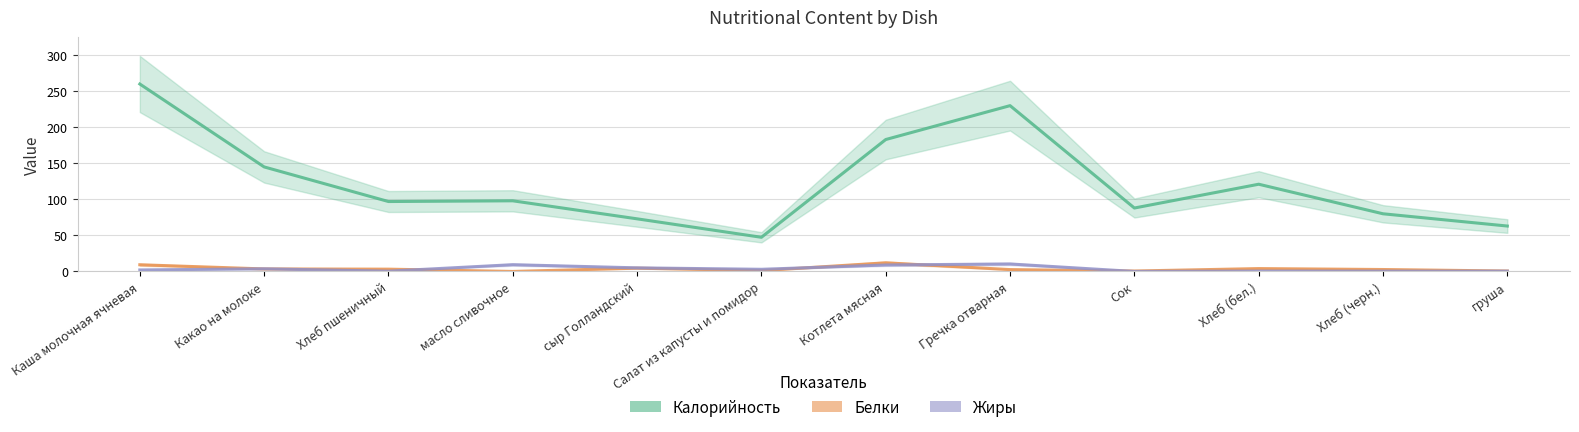

Rank the series by their maximum value, from lowest to highest.

Жиры, Белки, Калорийность